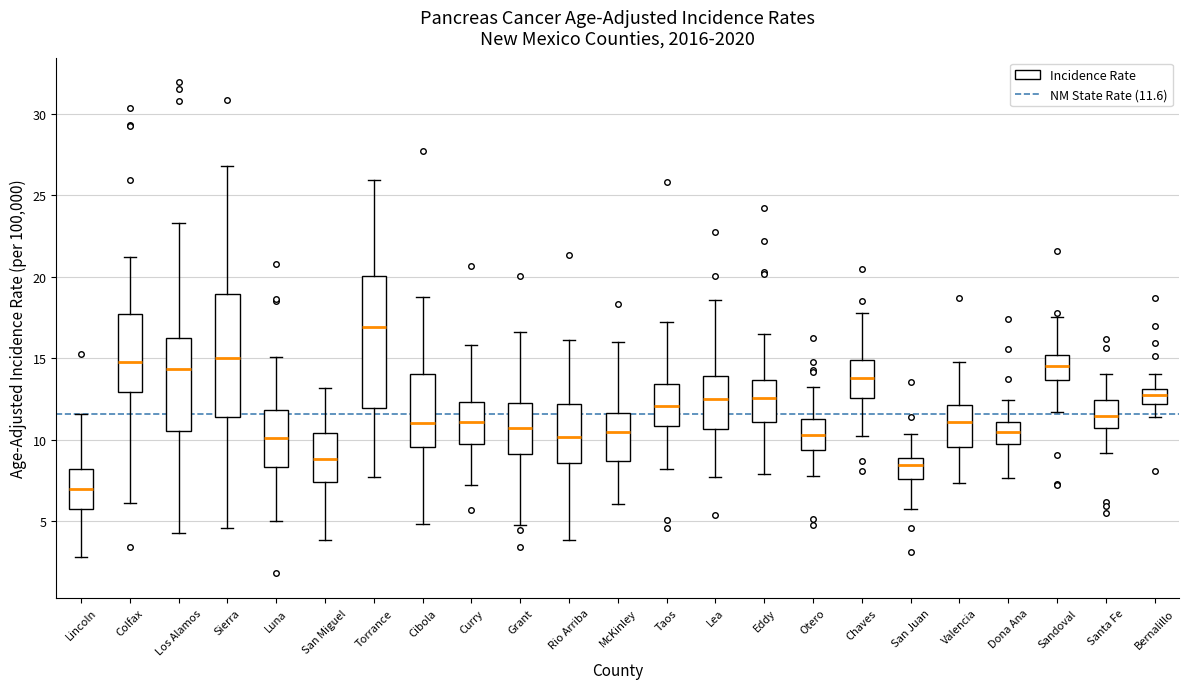

Which box has the lowest median line?

Lincoln